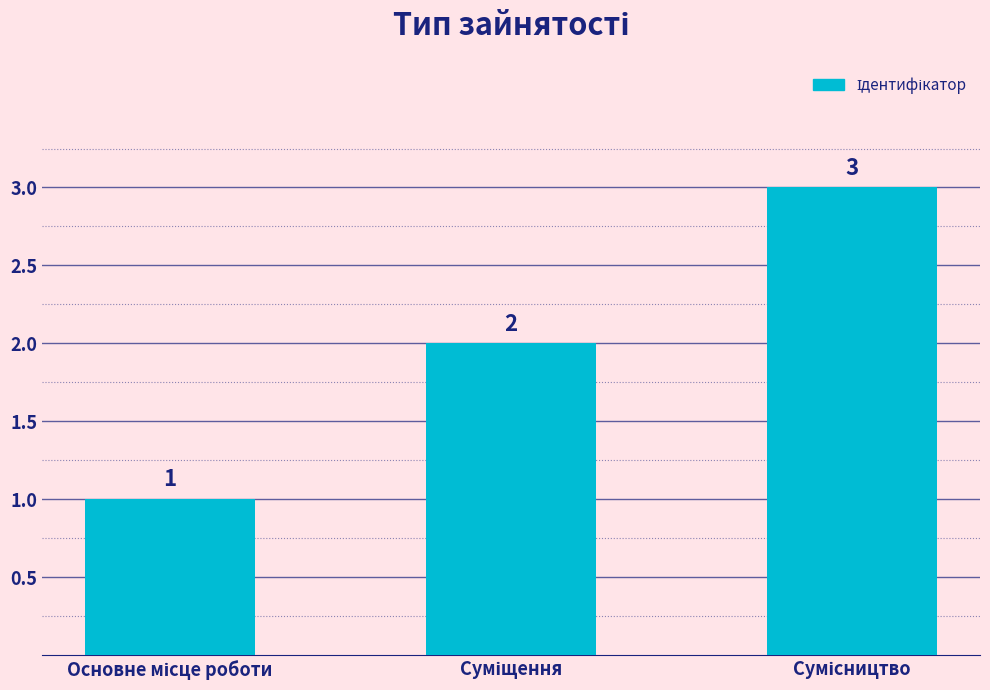

What is the value of the 3rd bar from the left?

3